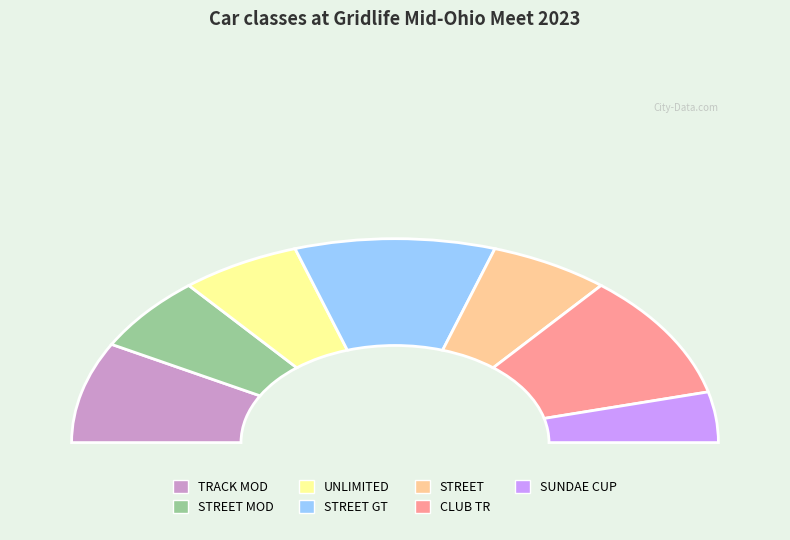

The TRACK MOD slice represents 3% of the pie. True or false?

False